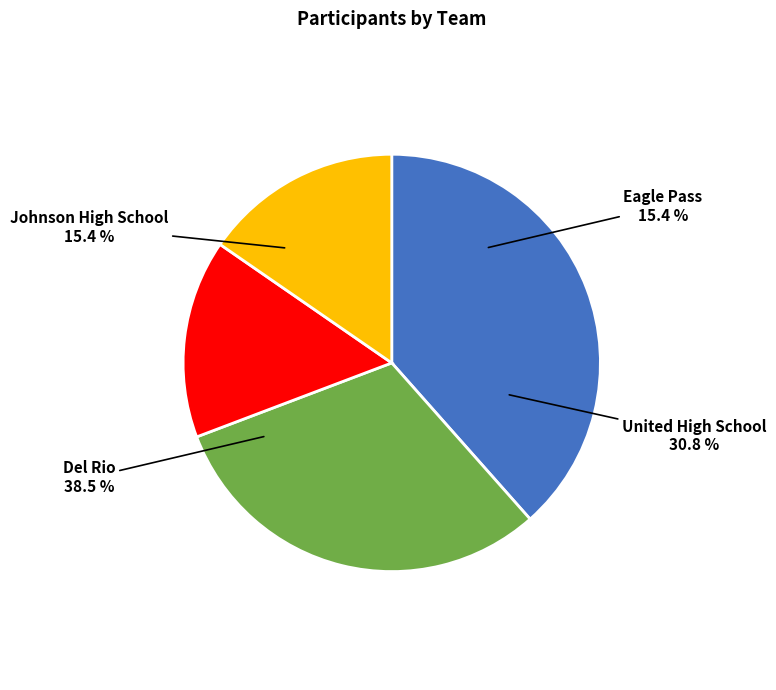

Count the number of slices in the pie.

4